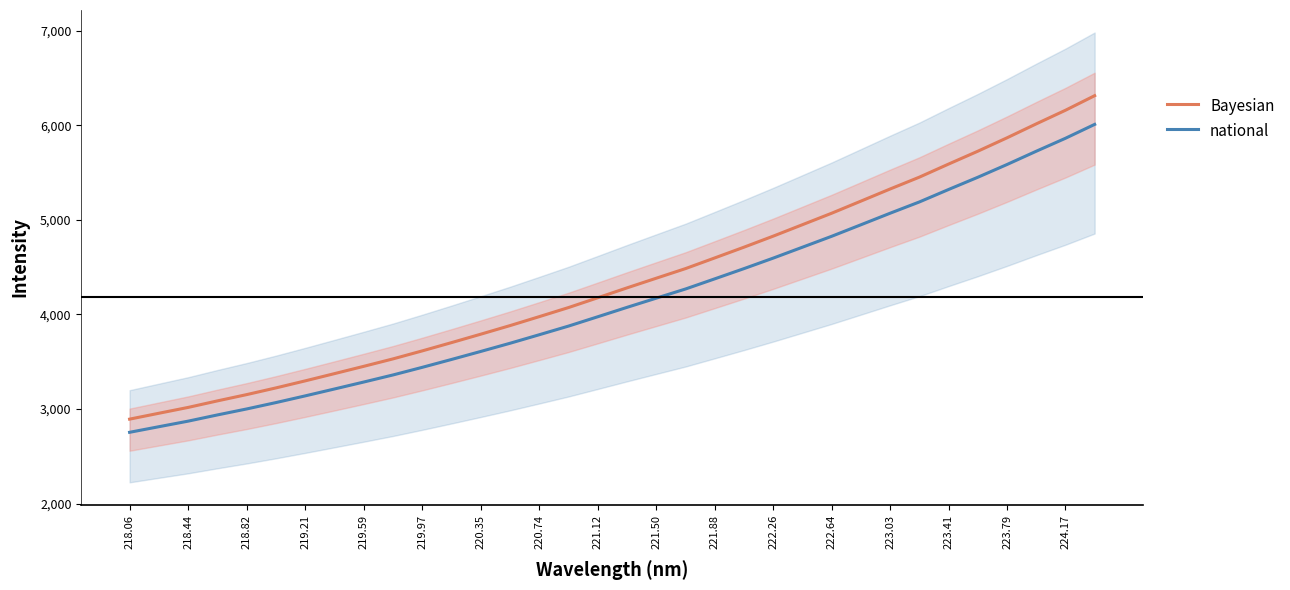

The value of national at 221.88 is 2007.5. True or false?

False